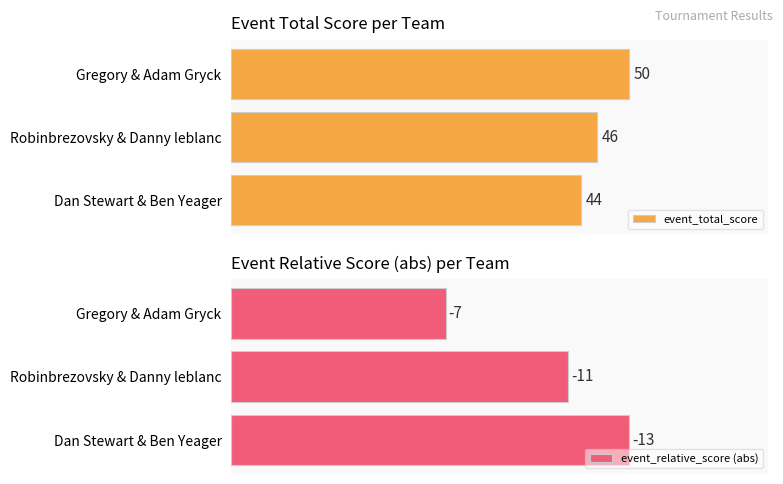

Rank the categories by event_total_score value from lowest to highest.

Dan Stewart & Ben Yeager, Robinbrezovsky & Danny leblanc, Gregory & Adam Gryck